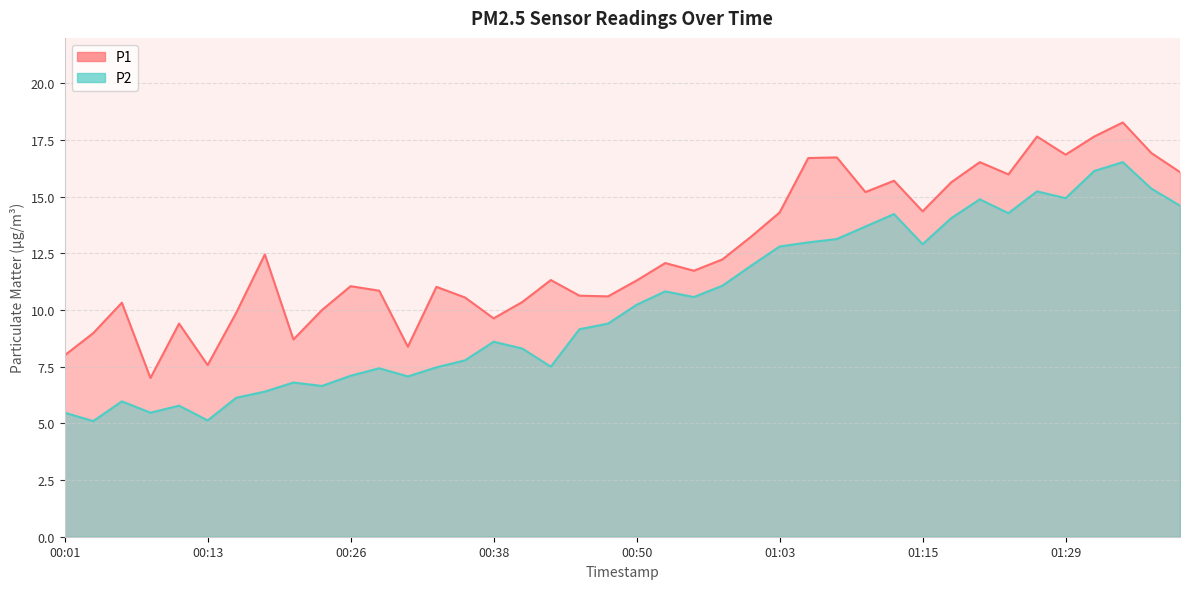

True or false: P2 and P1 cross at least once.

False